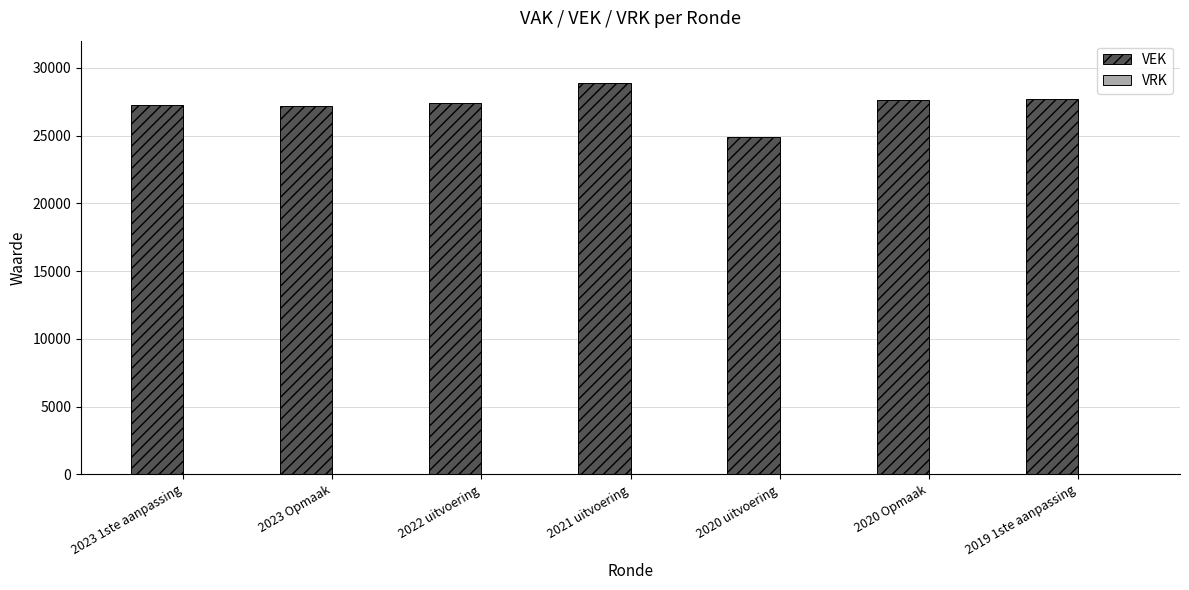

What is the value of the 5th bar from the left?

24886